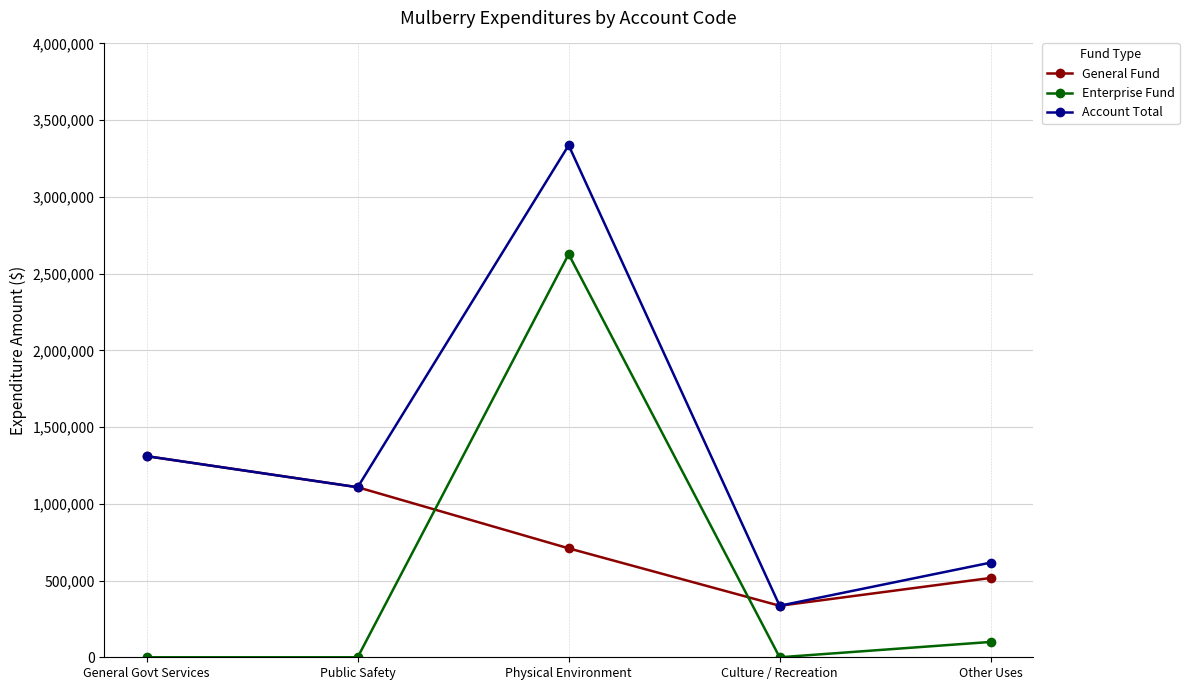

What is the average value of the Account Total series?

1341541